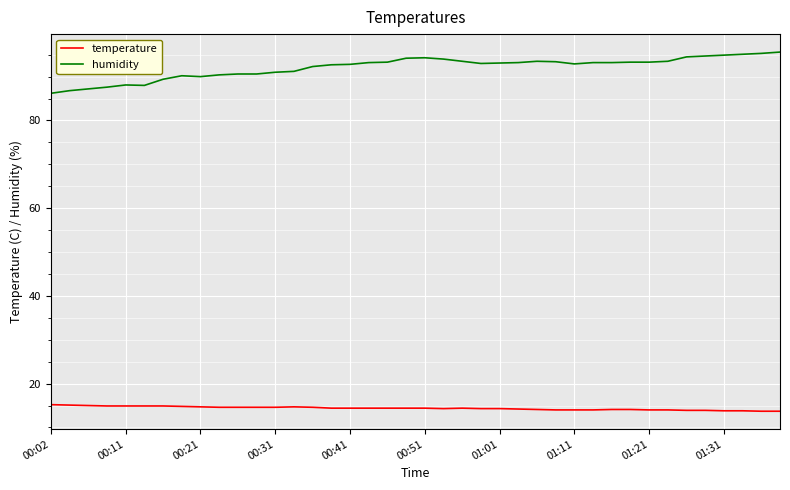

True or false: temperature and humidity intersect in this chart.

False